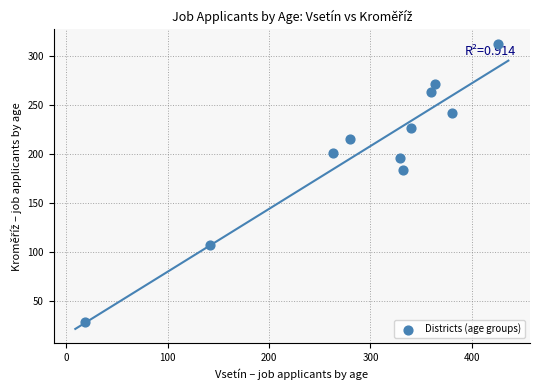

What Y value in the scatter plot is closest to 170?

183